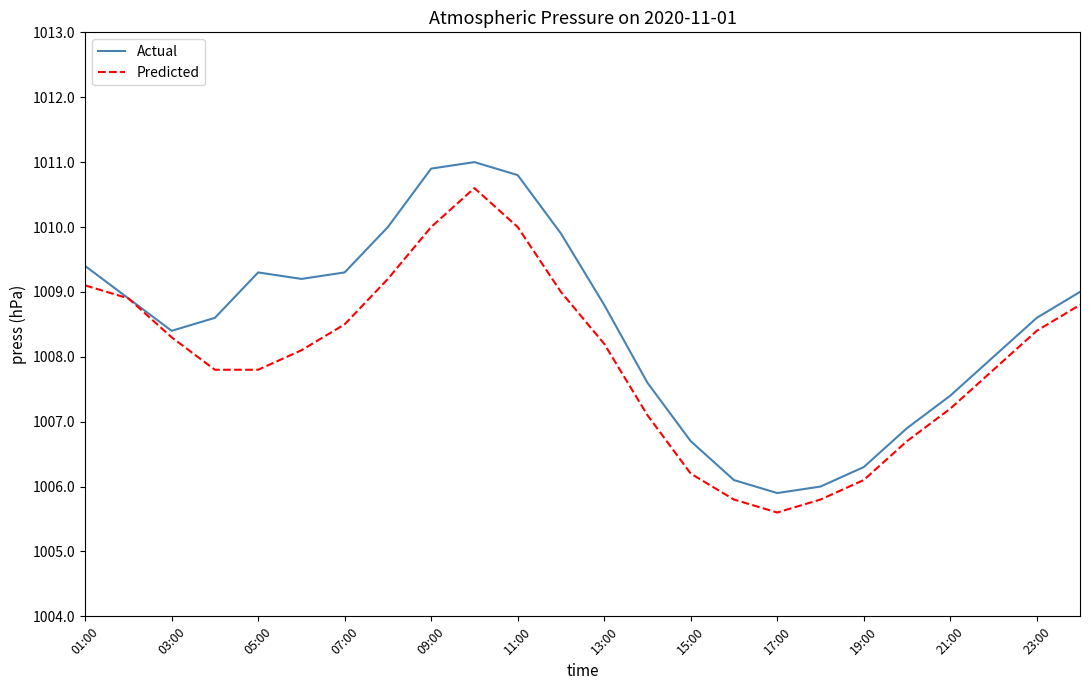

Rank the series by their average value, from highest to lowest.

Actual, Predicted